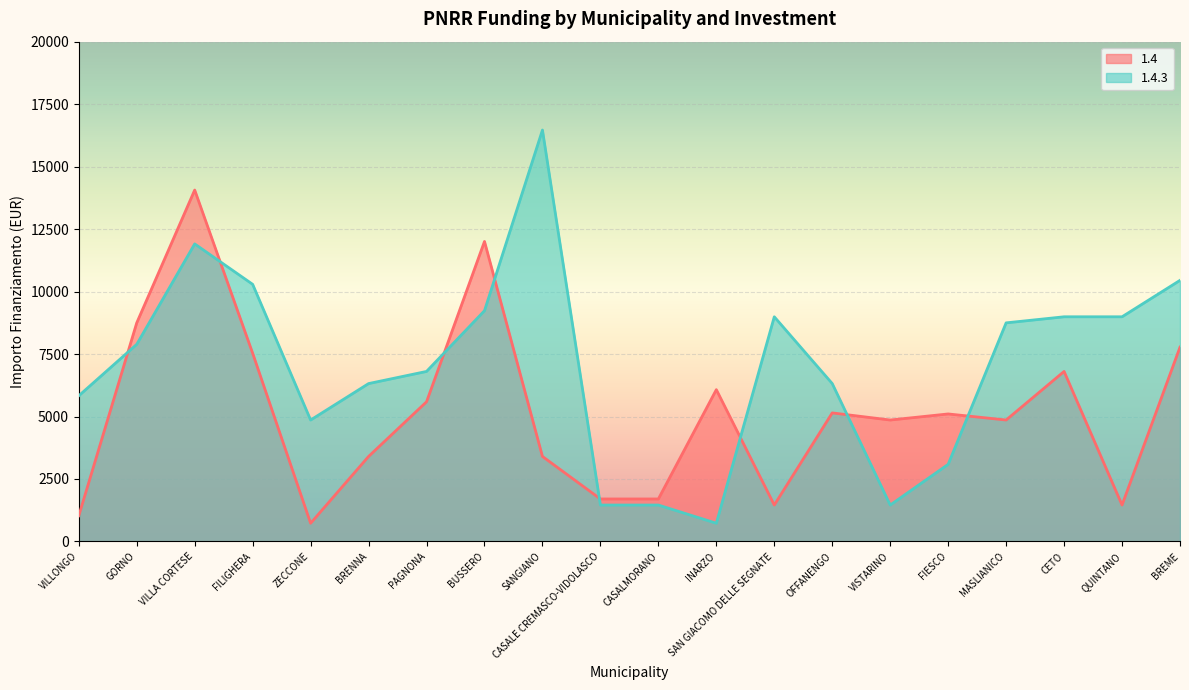

Reading right to left, extract all data points from this chart.

1.4: BREME=7776	QUINTANO=1458	CETO=6804	MASLIANICO=4860	FIESCO=5103	VISTARINO=4860	OFFANENGO=5145	SAN GIACOMO DELLE SEGNATE=1458	INARZO=6075	CASALMORANO=1701	CASALE CREMASCO-VIDOLASCO=1701	SANGIANO=3402	BUSSERO=12005	PAGNONA=5589	BRENNA=3402	ZECCONE=729	FILIGHERA=7533	VILLA CORTESE=14063	GORNO=8748	VILLONGO=1029
1.4.3: BREME=10449	QUINTANO=8991	CETO=8991	MASLIANICO=8748	FIESCO=3087	VISTARINO=1458	OFFANENGO=6318	SAN GIACOMO DELLE SEGNATE=8991	INARZO=729	CASALMORANO=1458	CASALE CREMASCO-VIDOLASCO=1458	SANGIANO=16464	BUSSERO=9234	PAGNONA=6804	BRENNA=6318	ZECCONE=4860	FILIGHERA=10290	VILLA CORTESE=11907	GORNO=7889	VILLONGO=5831